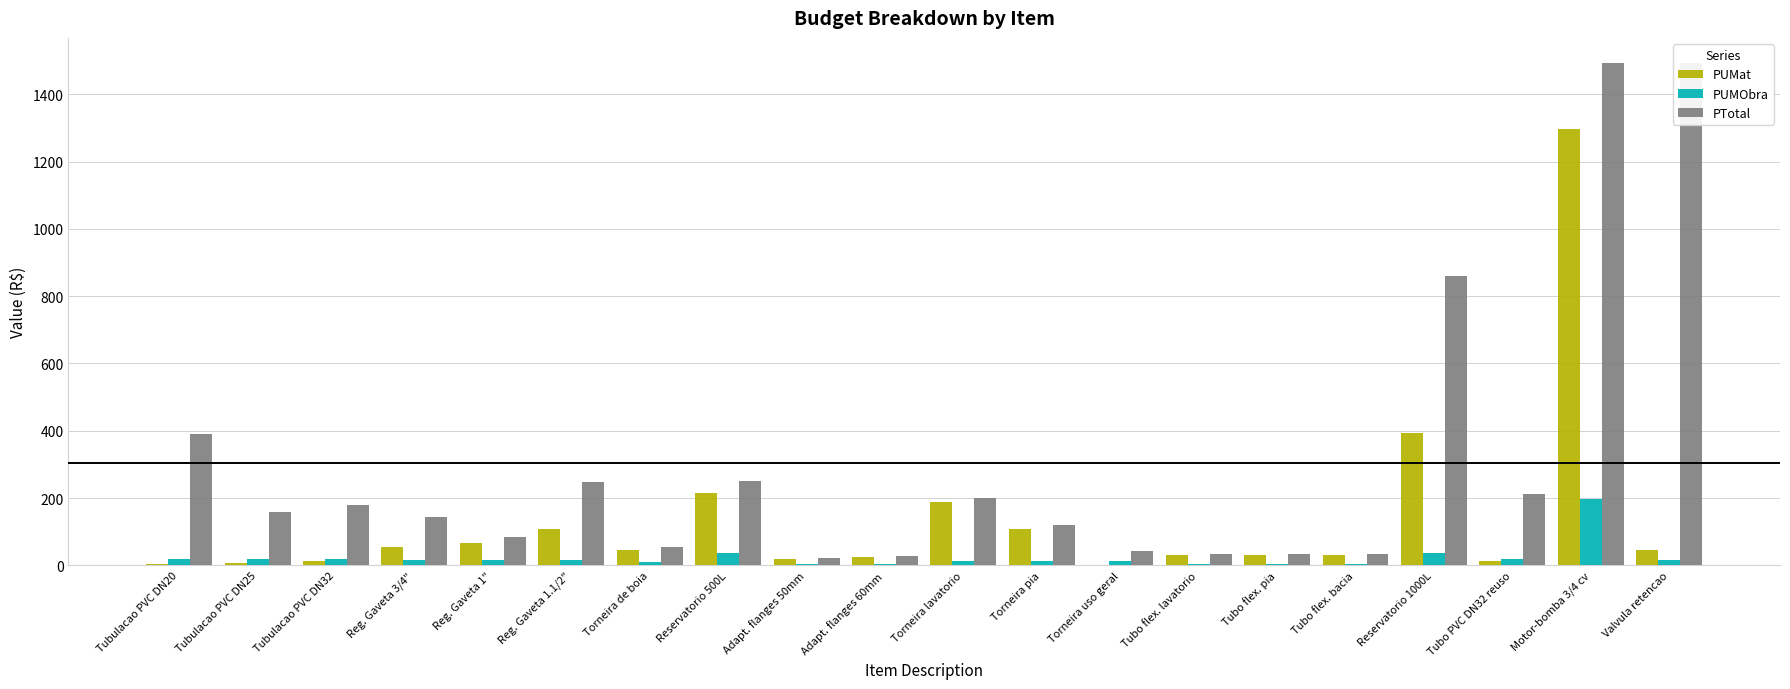

Rank the series at Reg. Gaveta 3/4" from lowest to highest value.

PUMObra, PUMat, PTotal